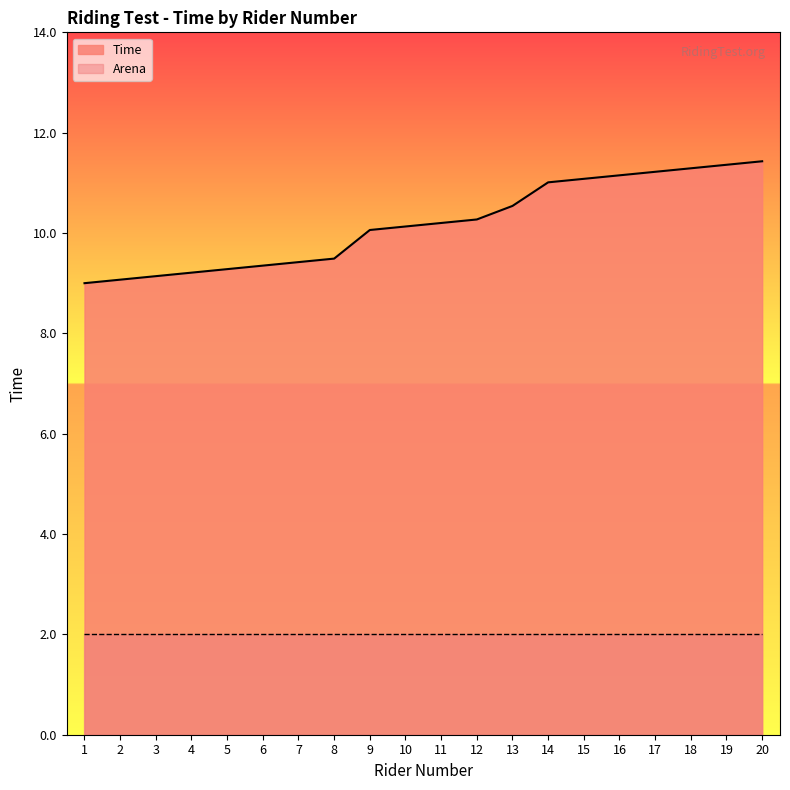

Between 8 and 14, which is larger?

14